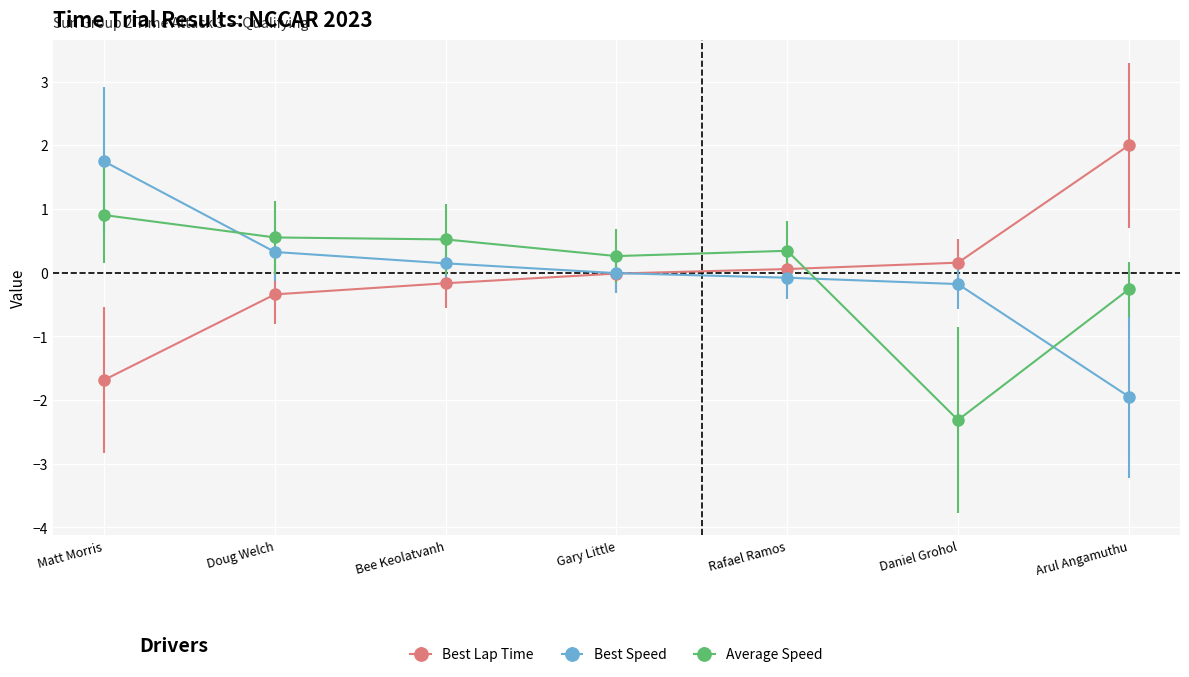

What is the lowest value of the Average Speed series?

-2.3